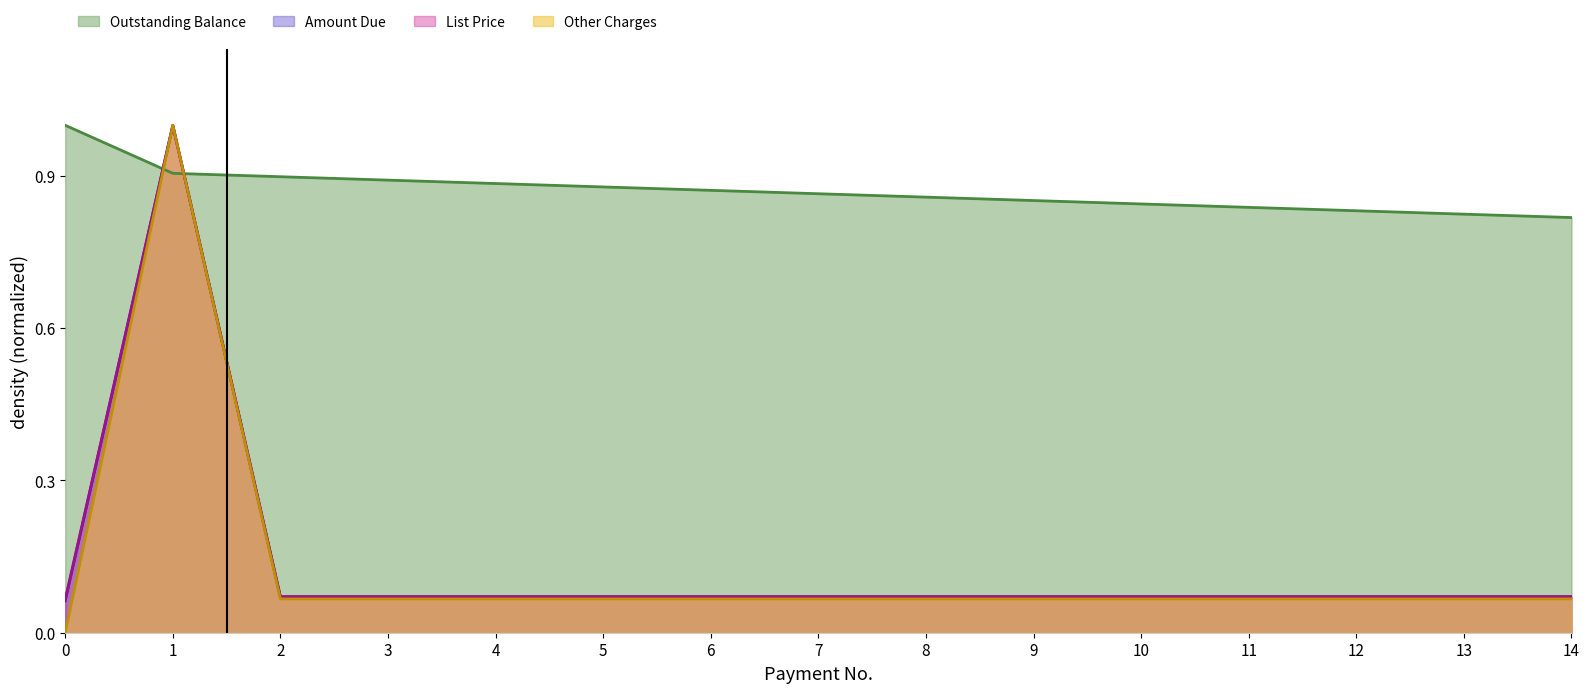

What is the highest value of the Amount Due series?

1.0